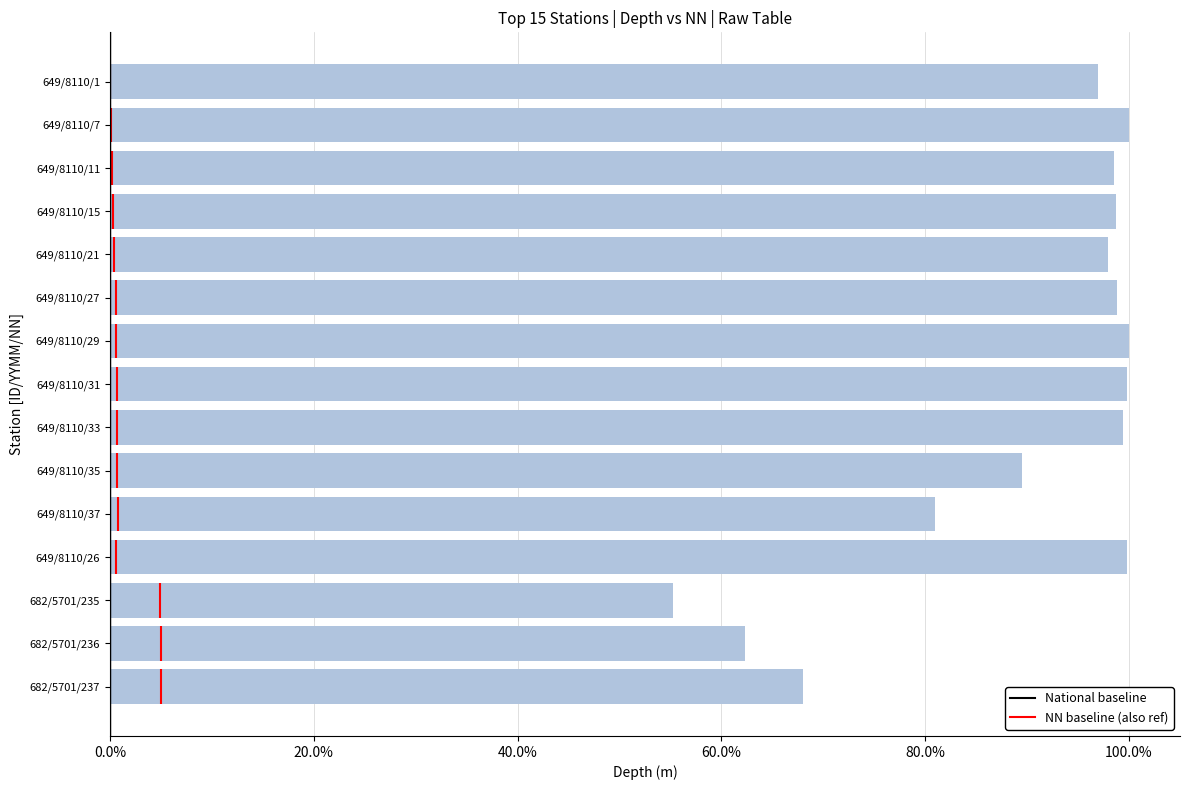

What is the maximum value shown in the chart?

1.0